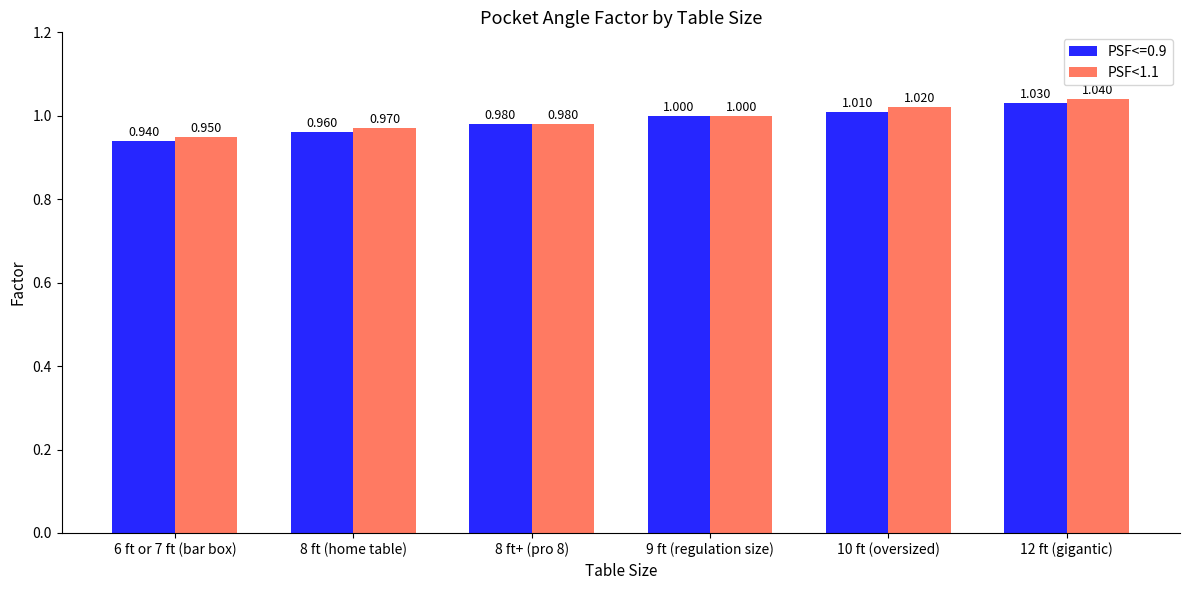

Is the value of PSF<1.1 at 8 ft+ (pro 8) greater than the value of PSF<=0.9 at 8 ft (home table)?

Yes